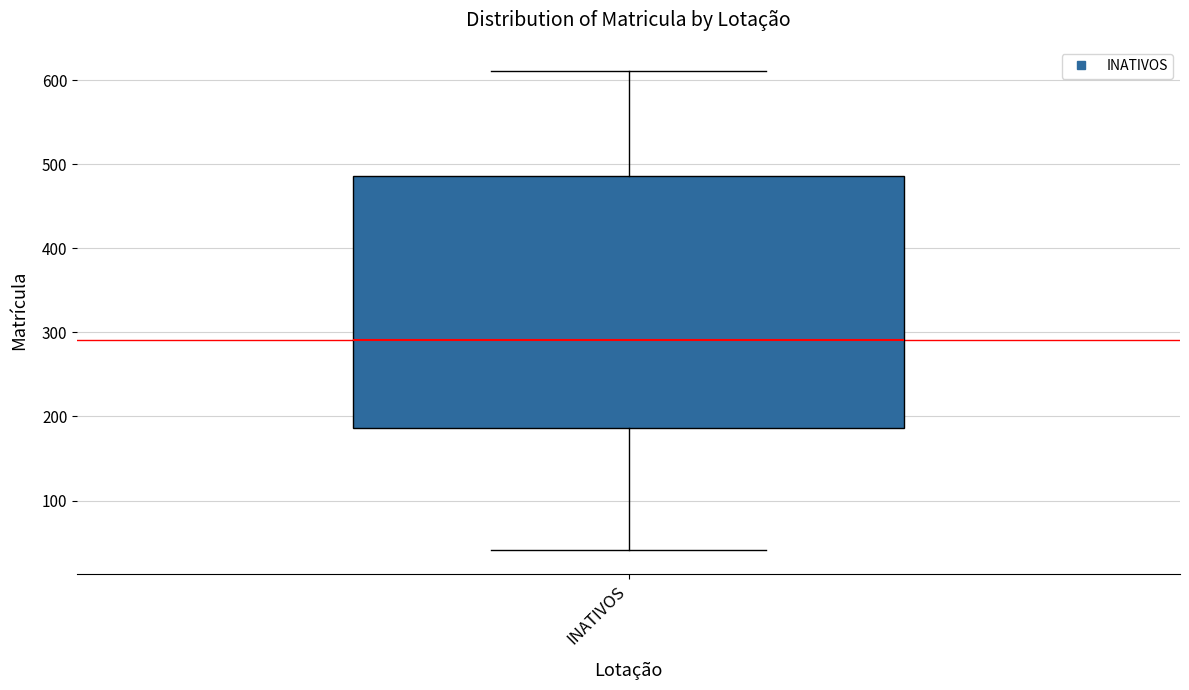

Transcribe this box plot: give where the median line is, the range the box spans, and where the two whiskers end, as read against the y-axis. The values are not printed on the chart, so give them approximately, as read against the axis.

median 290, box 190 to 490, whiskers 40 to 610